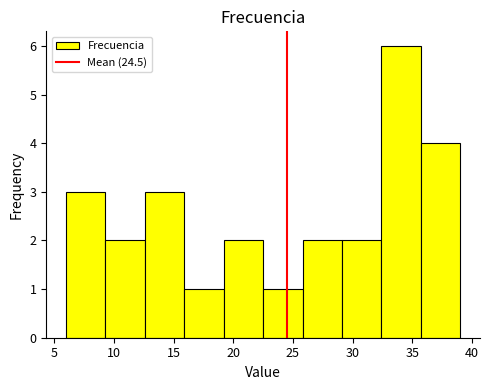

Reading left to right, list every bar in this chart as the range it spans on the x-axis followed by its height. Neither the bar edges nor the heights are printed on the chart, so give them approximately, as read against the axes.

6.0 to 9.3: 3
9.3 to 12.6: 2
12.6 to 15.9: 3
15.9 to 19.2: 1
19.2 to 22.5: 2
22.5 to 25.8: 1
25.8 to 29.1: 2
29.1 to 32.4: 2
32.4 to 35.7: 6
35.7 to 39.0: 4